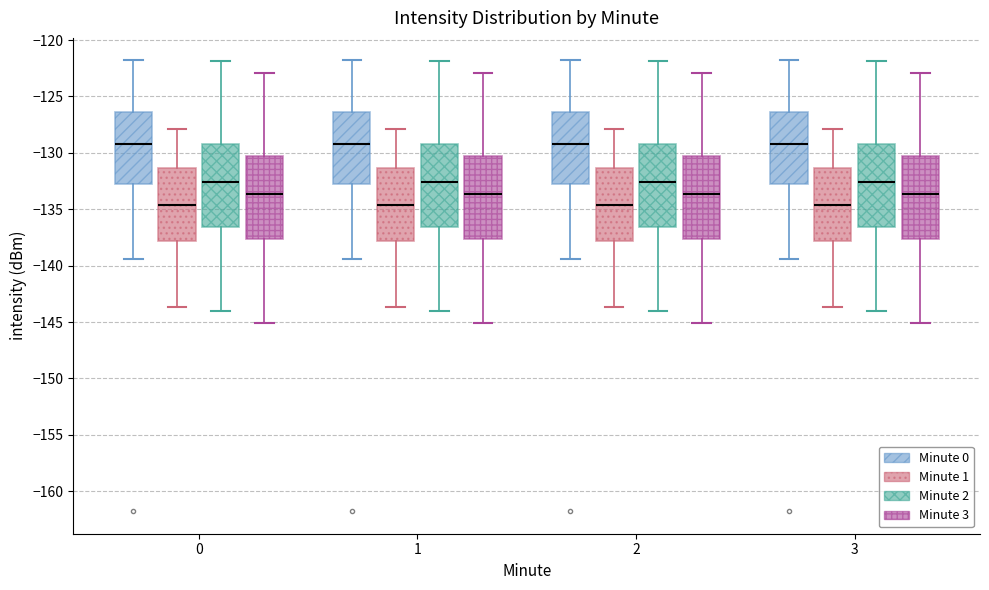

Reading left to right, read every box against the y-axis: the position of its median line, the range the box covers, and the ends of its whiskers. The values are not printed on the chart, so give them approximately, as read against the axis.

0 (Minute 0): median -129.0, box -133.0 to -126.5, whiskers -139.5 to -122.0
0 (Minute 1): median -134.5, box -138.0 to -131.5, whiskers -143.5 to -128.0
0 (Minute 2): median -132.5, box -136.5 to -129.0, whiskers -144.0 to -122.0
0 (Minute 3): median -133.5, box -137.5 to -130.5, whiskers -145.0 to -123.0
1 (Minute 0): median -129.0, box -133.0 to -126.5, whiskers -139.5 to -122.0
1 (Minute 1): median -134.5, box -138.0 to -131.5, whiskers -143.5 to -128.0
1 (Minute 2): median -132.5, box -136.5 to -129.0, whiskers -144.0 to -122.0
1 (Minute 3): median -133.5, box -137.5 to -130.5, whiskers -145.0 to -123.0
2 (Minute 0): median -129.0, box -133.0 to -126.5, whiskers -139.5 to -122.0
2 (Minute 1): median -134.5, box -138.0 to -131.5, whiskers -143.5 to -128.0
2 (Minute 2): median -132.5, box -136.5 to -129.0, whiskers -144.0 to -122.0
2 (Minute 3): median -133.5, box -137.5 to -130.5, whiskers -145.0 to -123.0
3 (Minute 0): median -129.0, box -133.0 to -126.5, whiskers -139.5 to -122.0
3 (Minute 1): median -134.5, box -138.0 to -131.5, whiskers -143.5 to -128.0
3 (Minute 2): median -132.5, box -136.5 to -129.0, whiskers -144.0 to -122.0
3 (Minute 3): median -133.5, box -137.5 to -130.5, whiskers -145.0 to -123.0